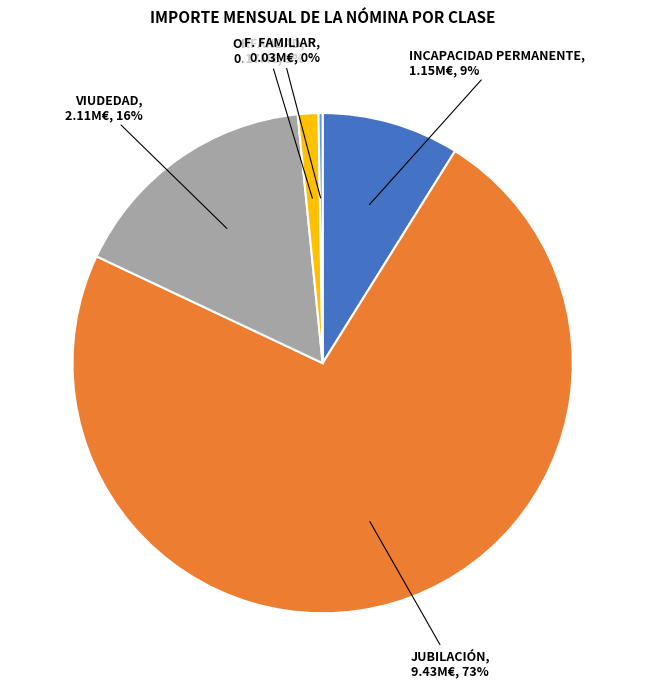

What percentage is the ORFANDAD slice, to the nearest percent?

1%